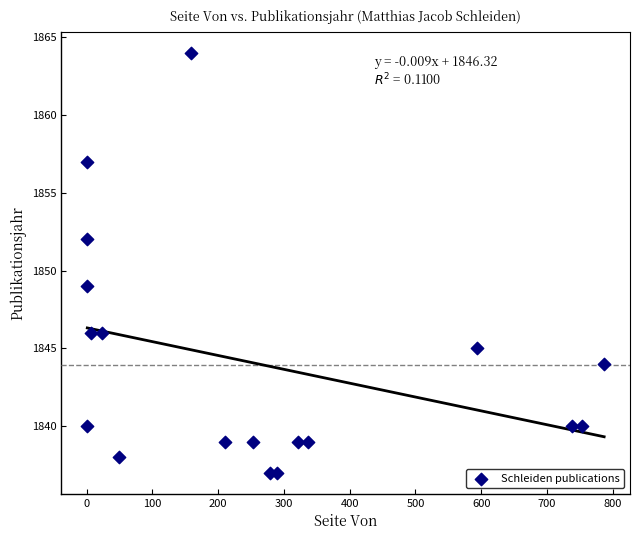

What Y value in the scatter plot is closest to 1850?

1849